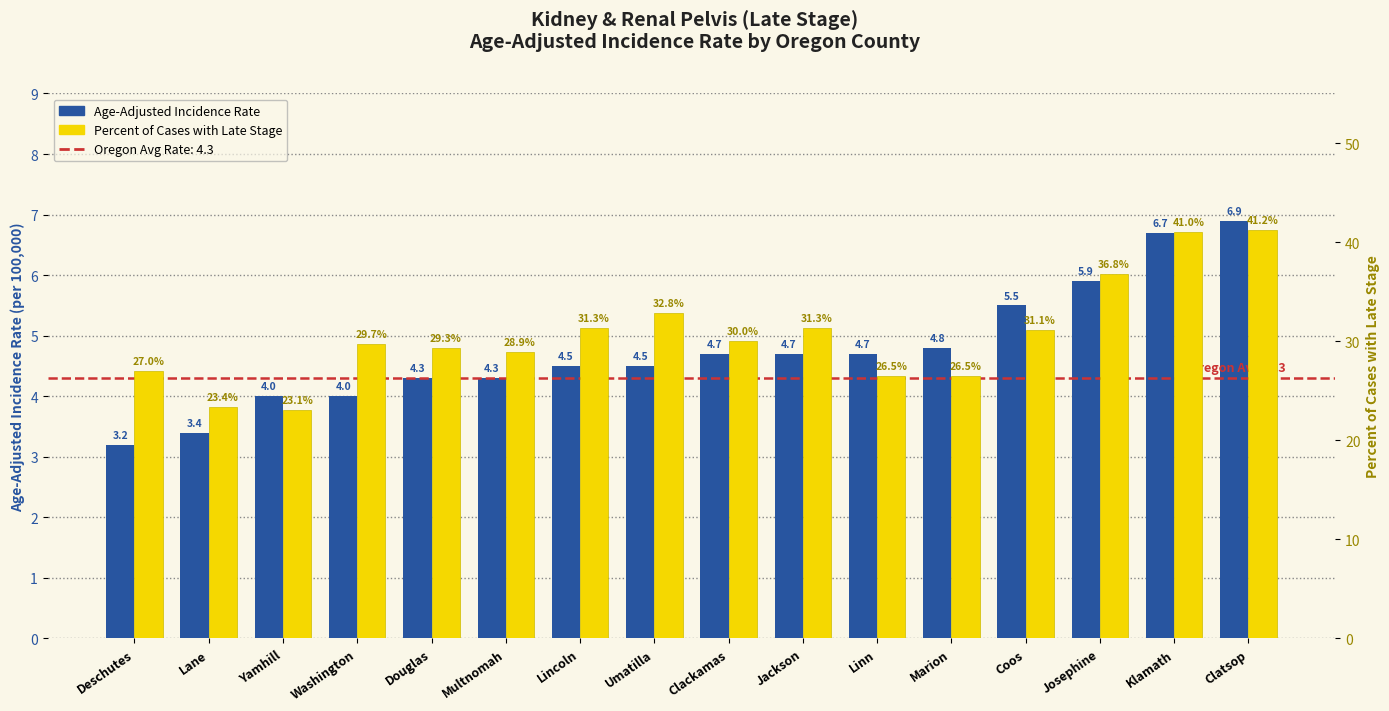

What is the minimum value shown in the chart?

3.2